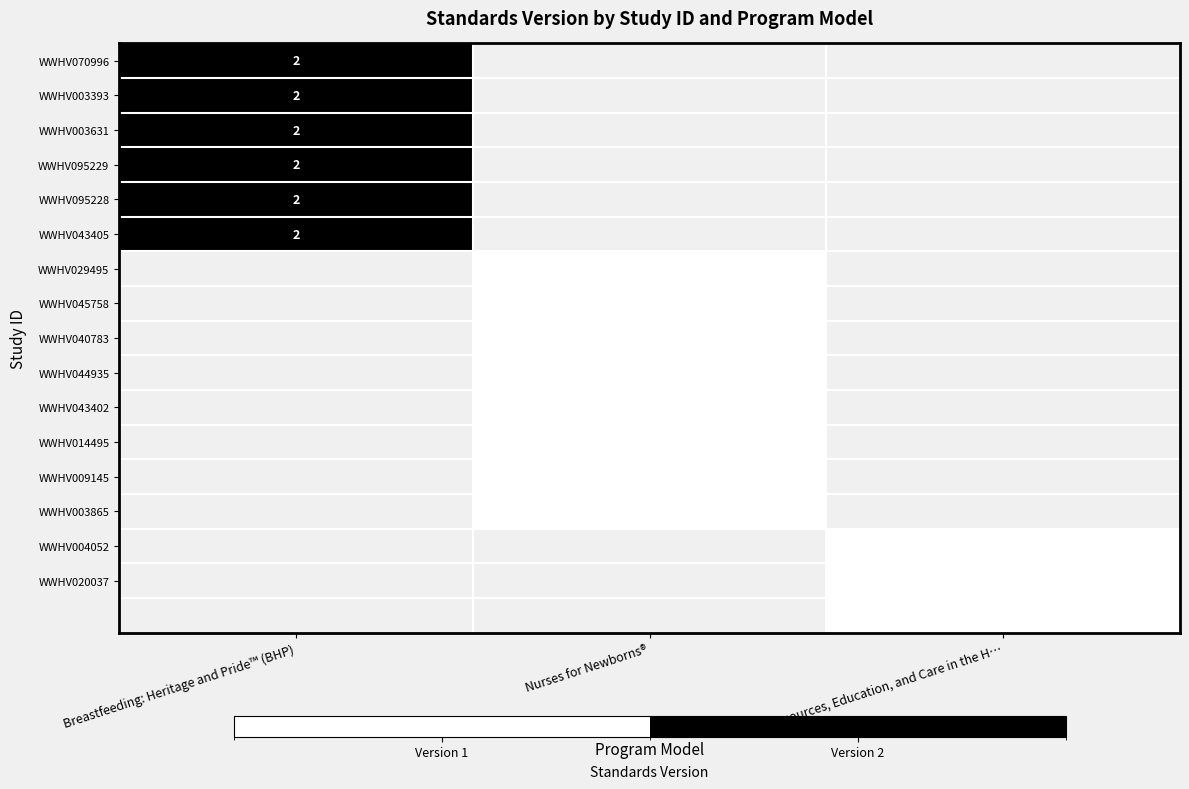

True or false: WWHV040783 has a value of 1 at Nurses for Newborns®.

True